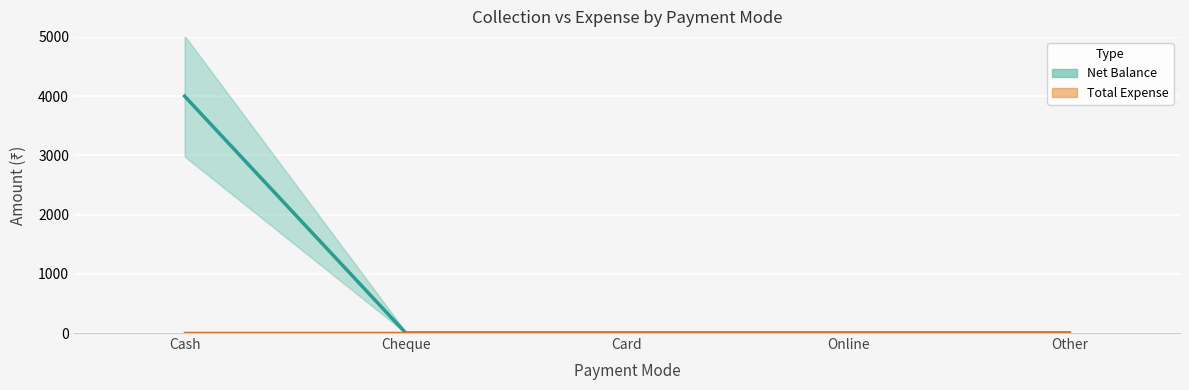

Count the number of values greater than 0.

1